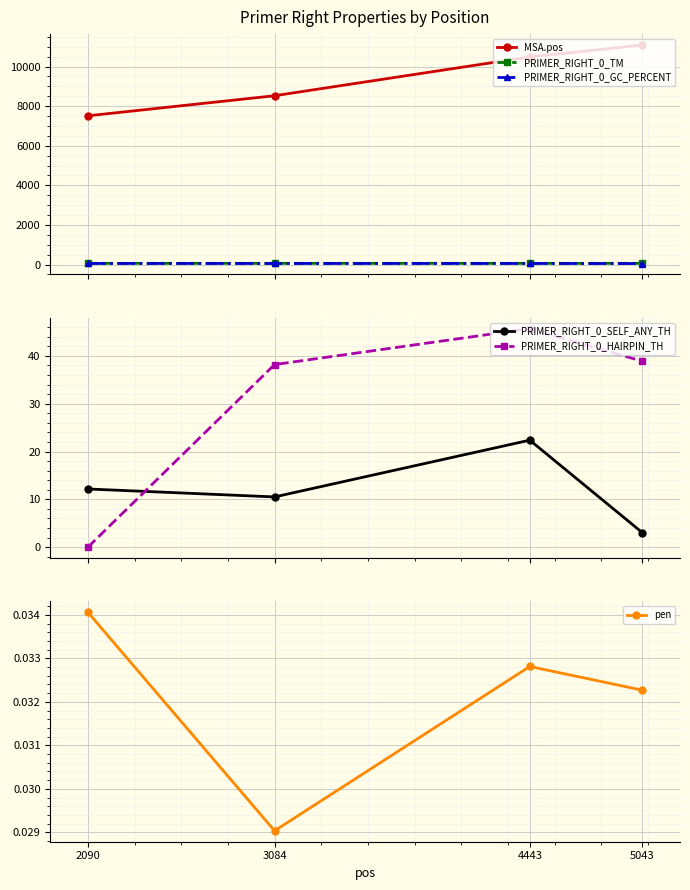

At which label is MSA.pos closest to 9299?

3084